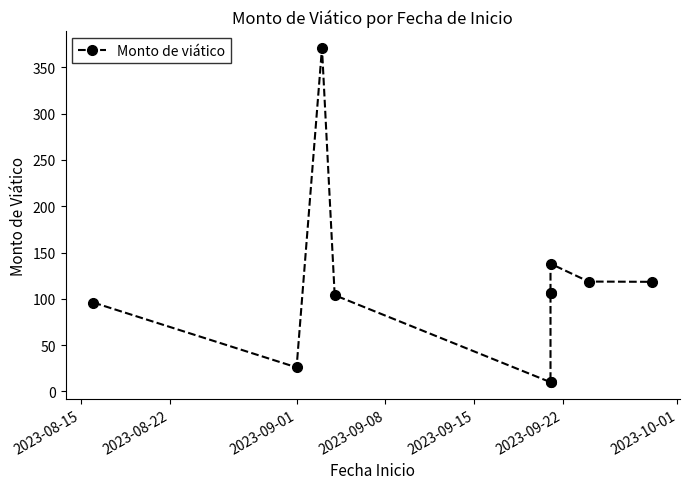

How many distinct data groups are displayed?

1